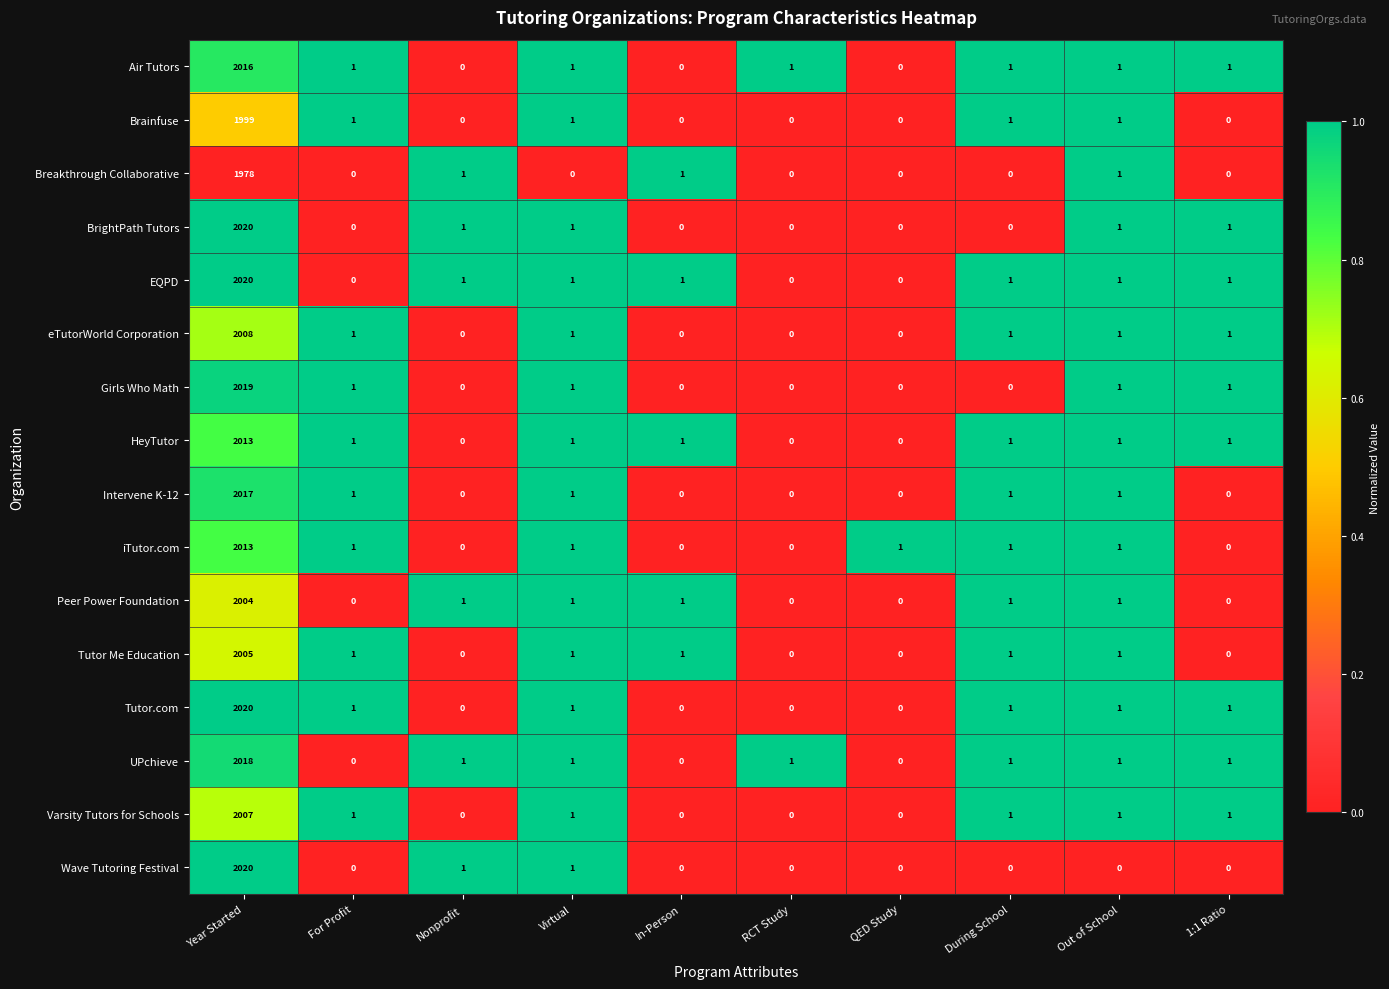

What is the difference between the Tutor.com values at Year Started and For Profit?

2019